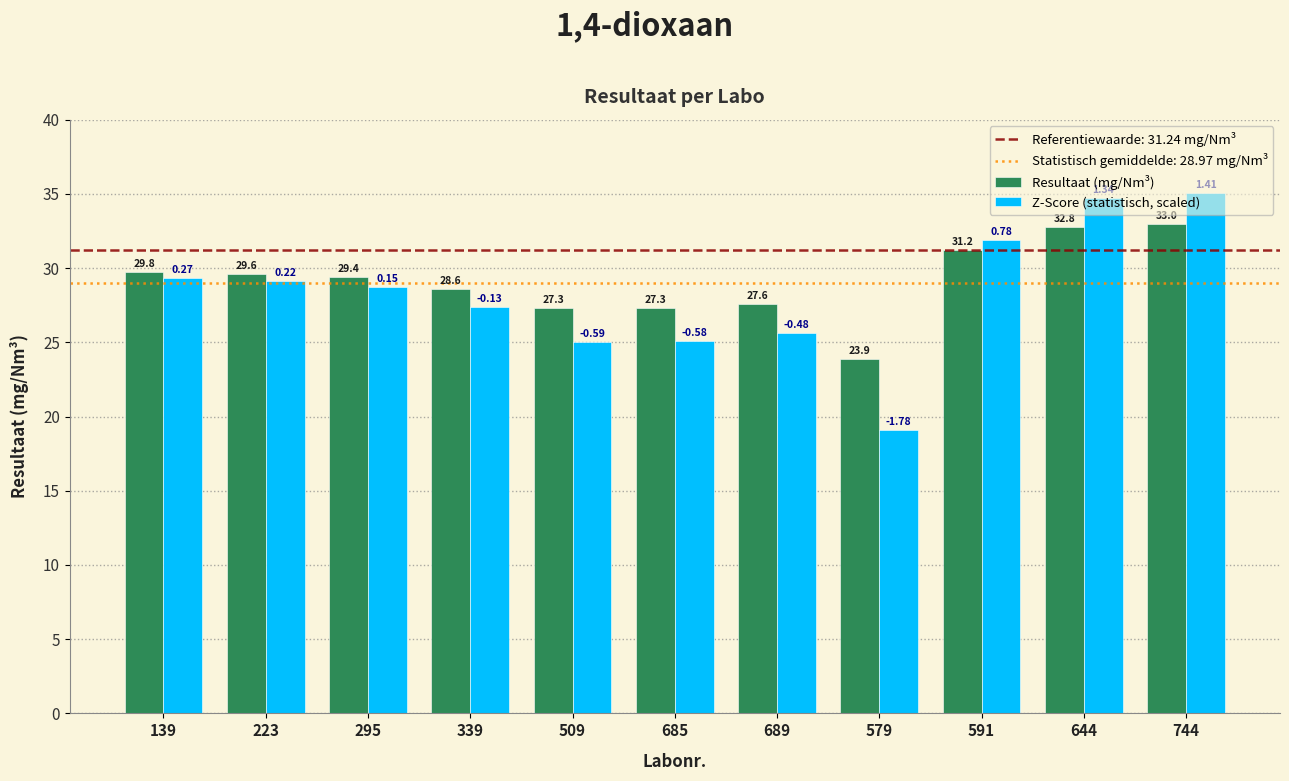

At which category is the sum across all series the highest?

744